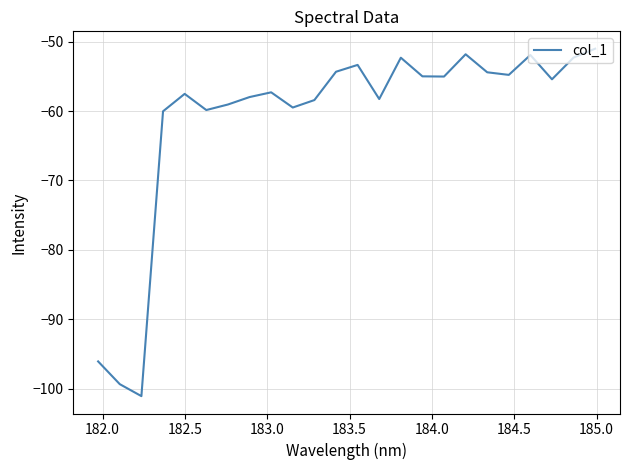

What is the minimum value shown in the chart?

-101.1